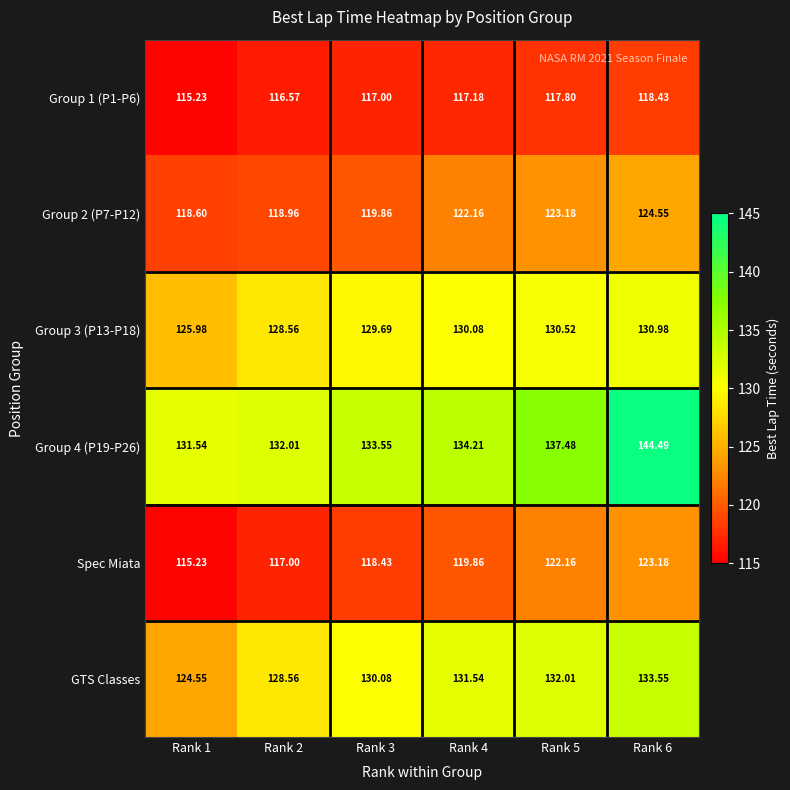

What is the maximum value shown in the chart?

144.5